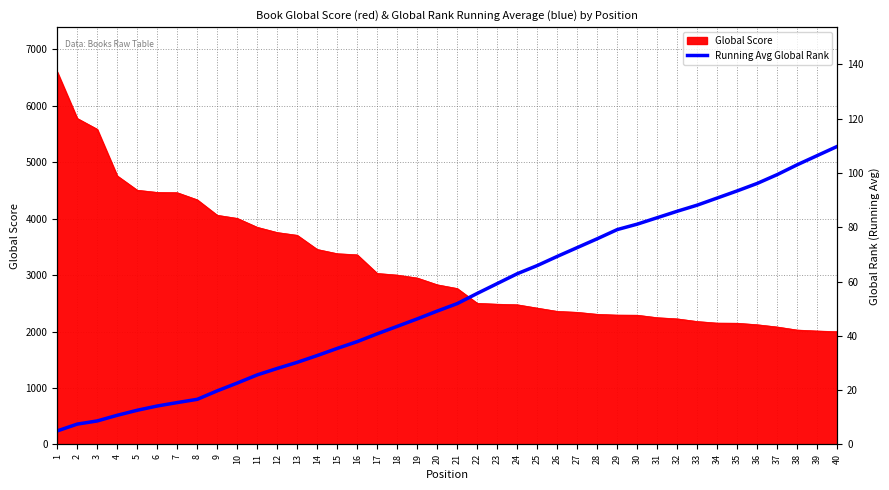

The value of Global Score at 24 is 895. True or false?

False